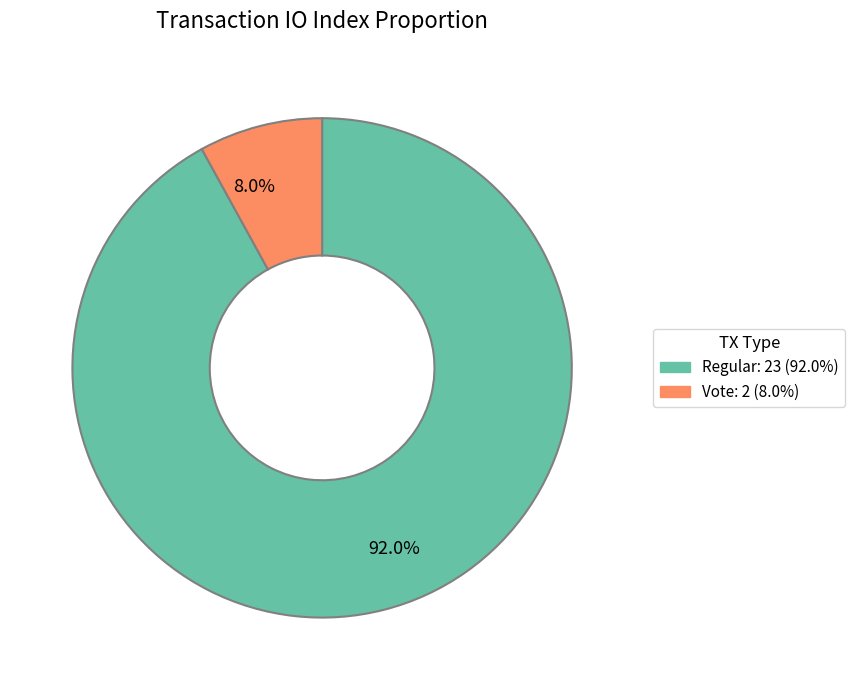

How many segments does this pie chart have?

2